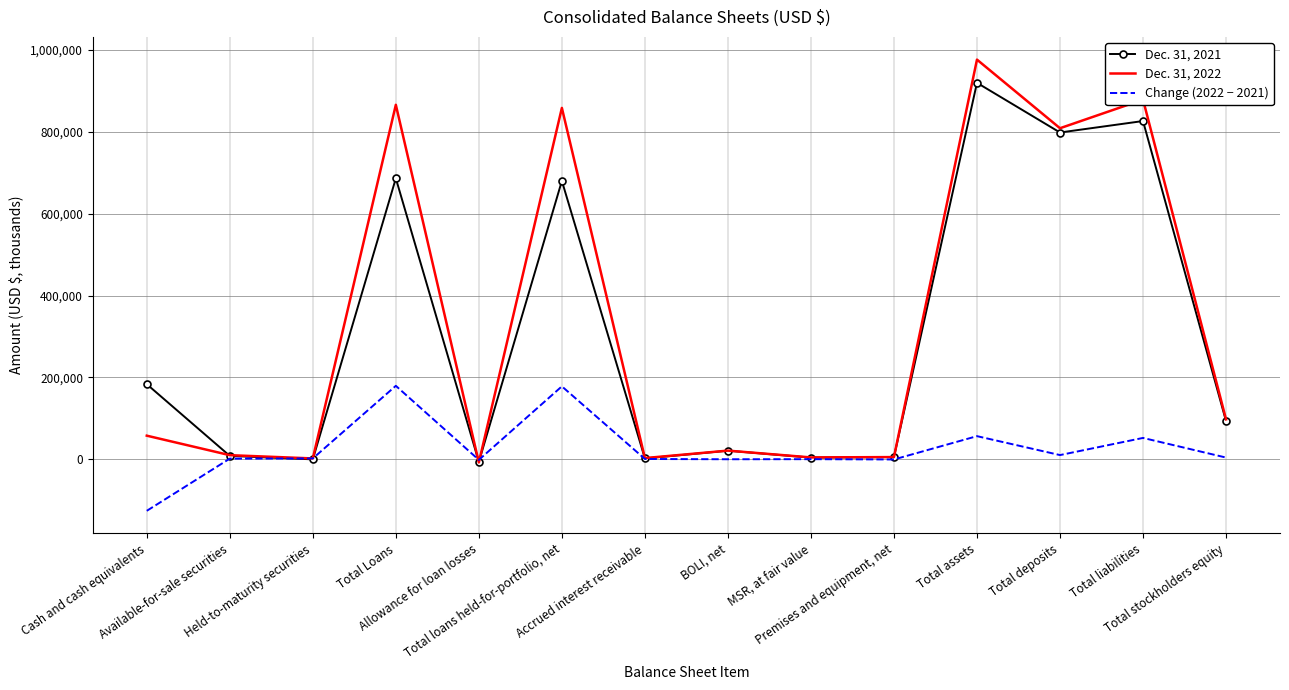

How many categories are shown in the chart?

14